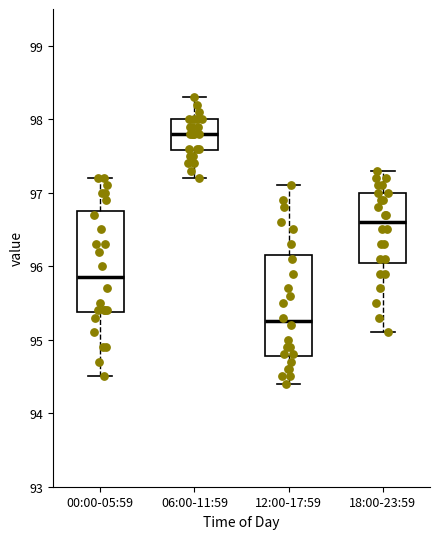

Which box's median line is the lowest?

12:00-17:59